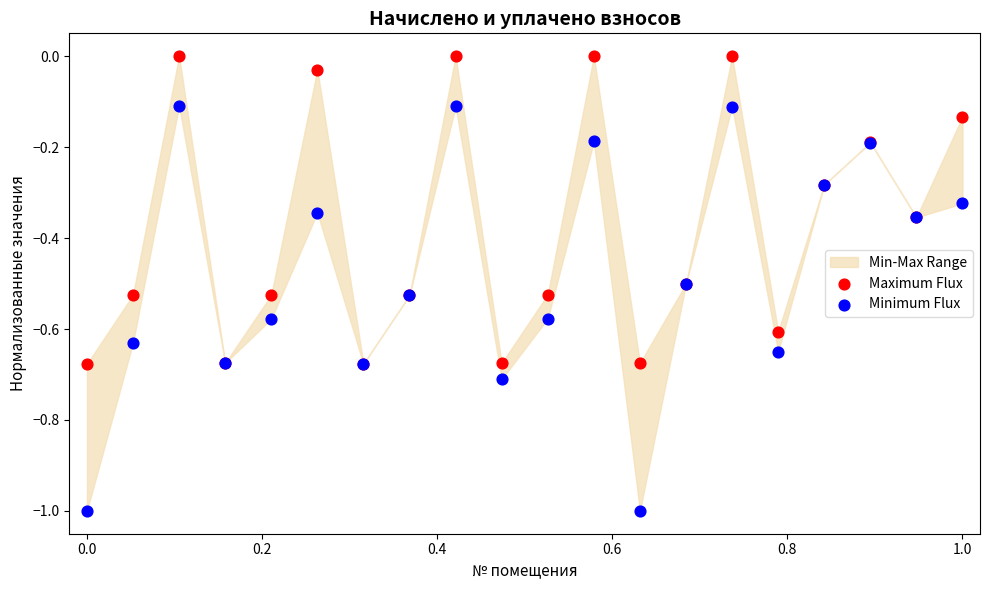

Which series contains the highest Y value?

Maximum Flux